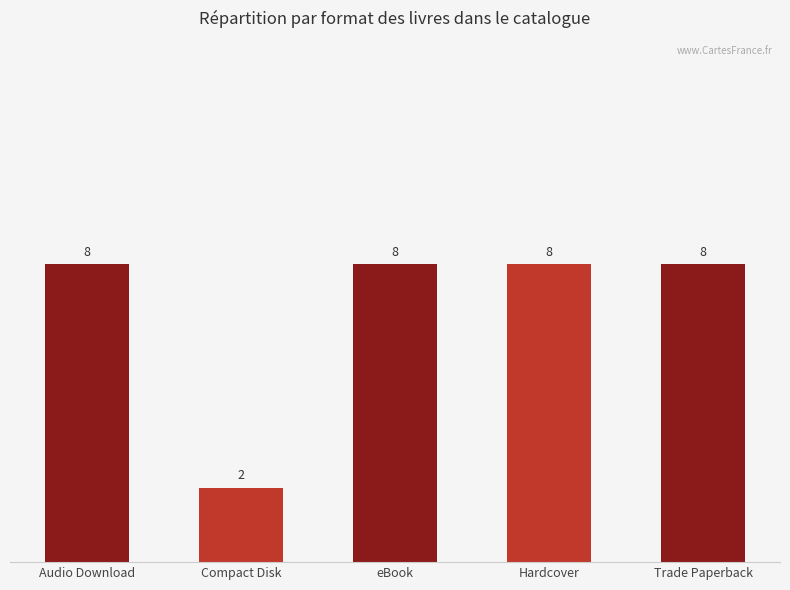

What is the change in value from Compact Disk to Hardcover?

+6